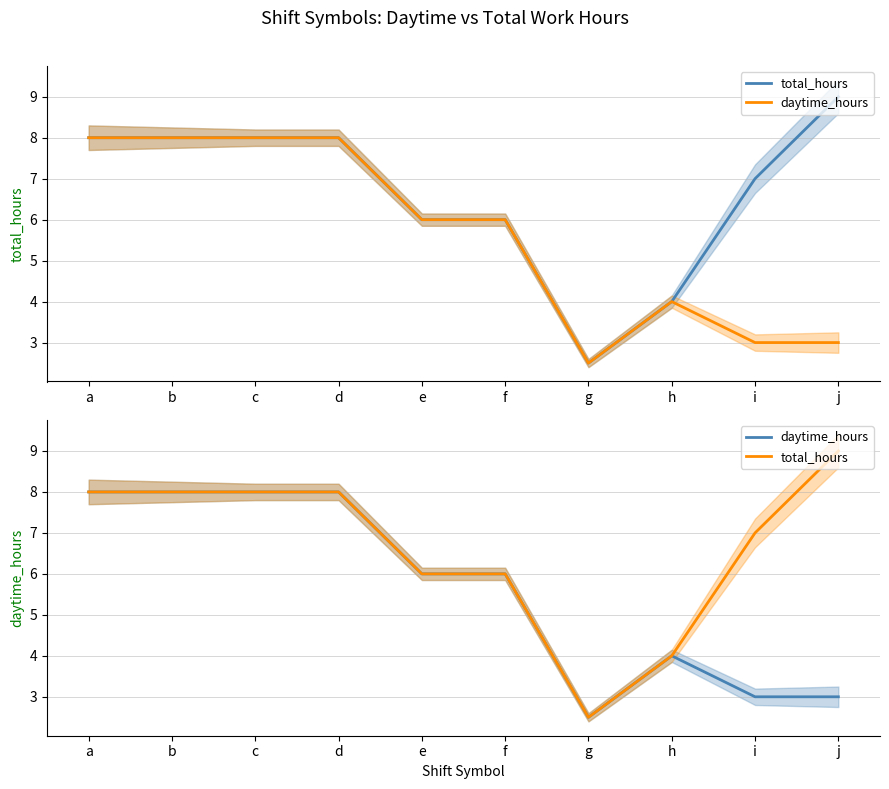

What is the total value across all series at a?

16.0